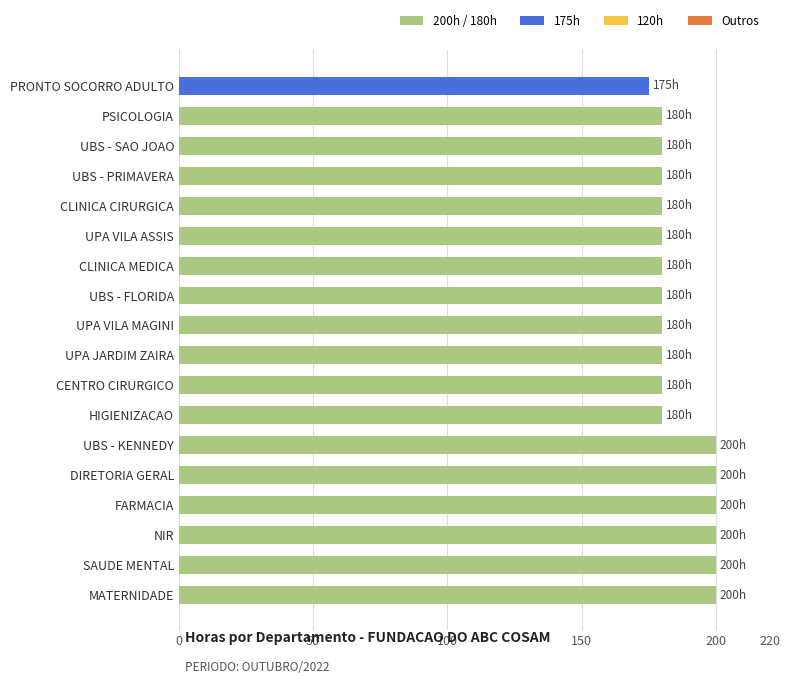

What is the change in value from MATERNIDADE to UPA VILA MAGINI?

-20